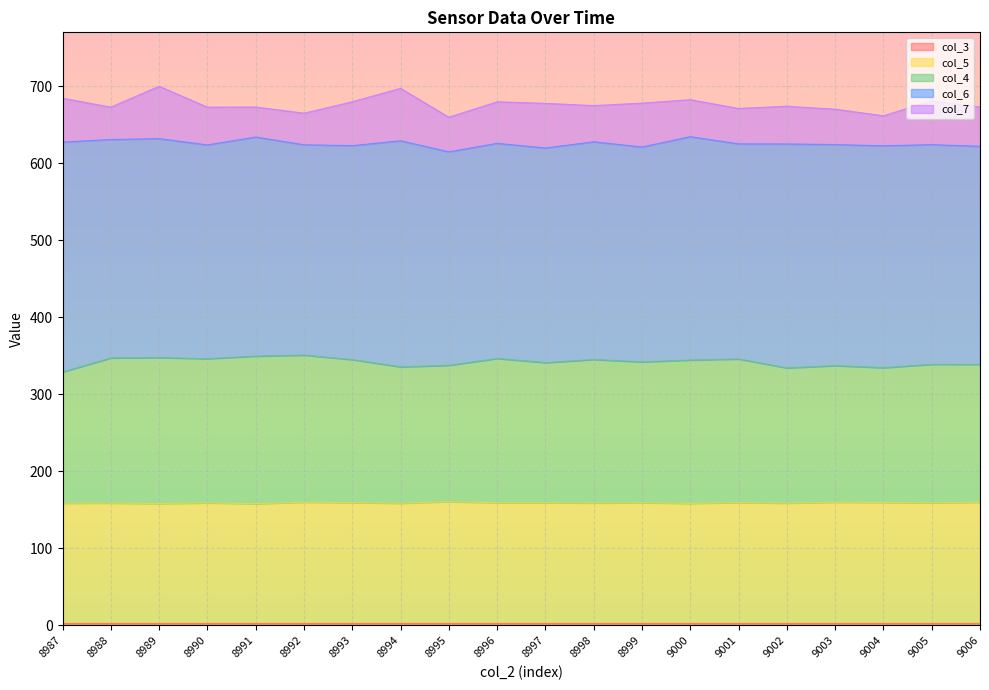

True or false: col_3 and col_5 intersect in this chart.

False